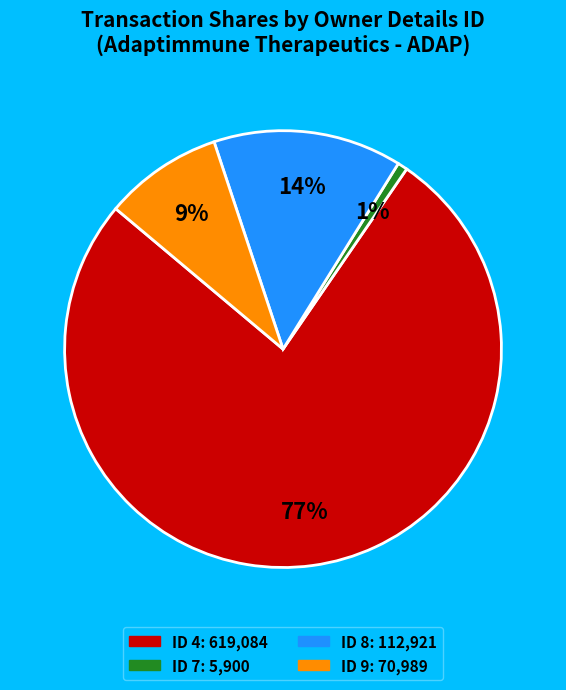

Is there any slice that represents more than half of the pie?

Yes